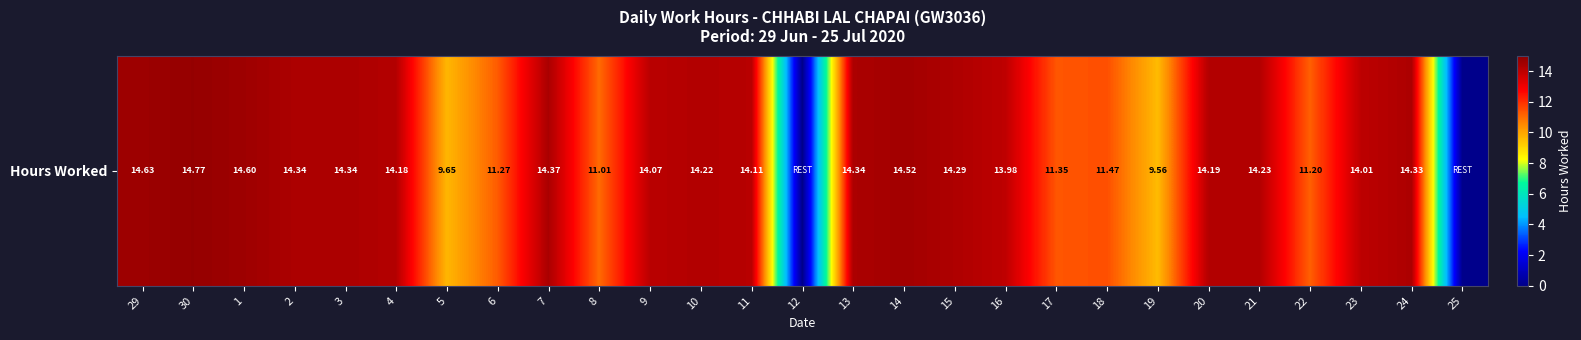

How many values are above zero?

25